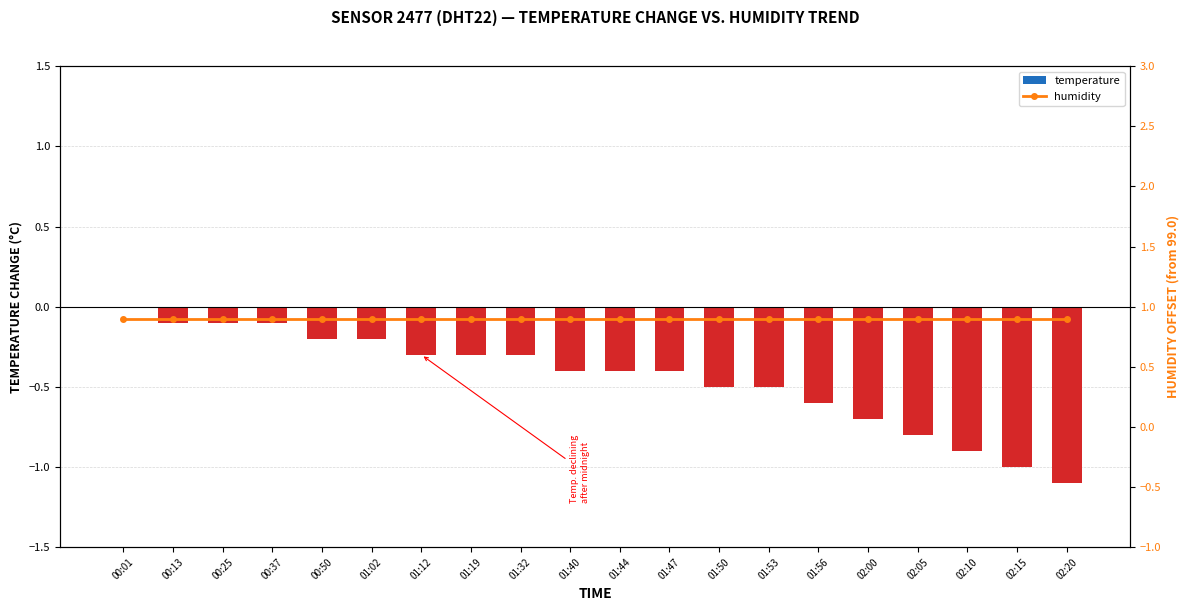

What is the difference between the second highest and second lowest values in the temperature series?

0.9